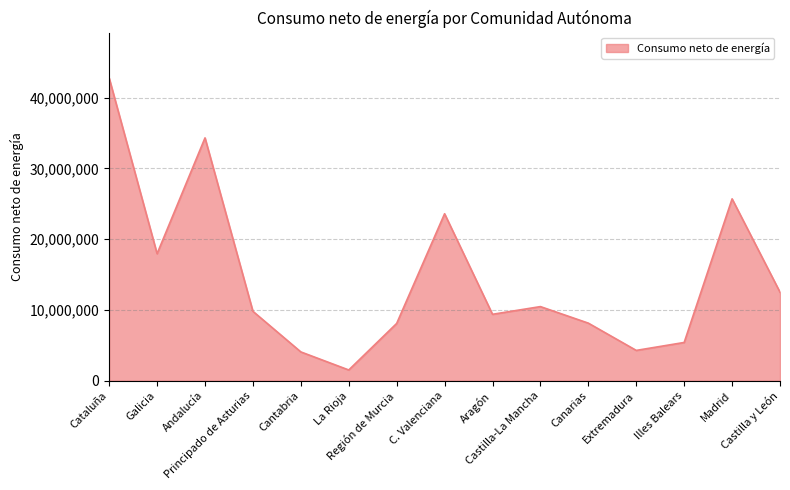

What is the average value?

14533748